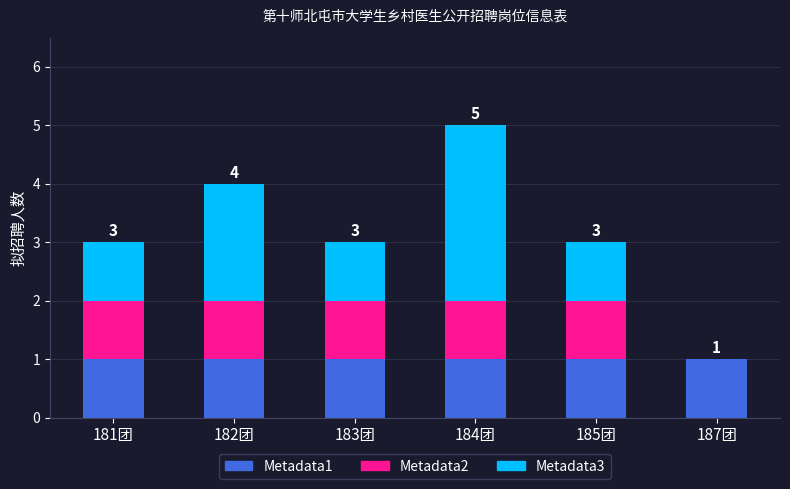

True or false: Metadata1 has a value of 1 at 187团.

True